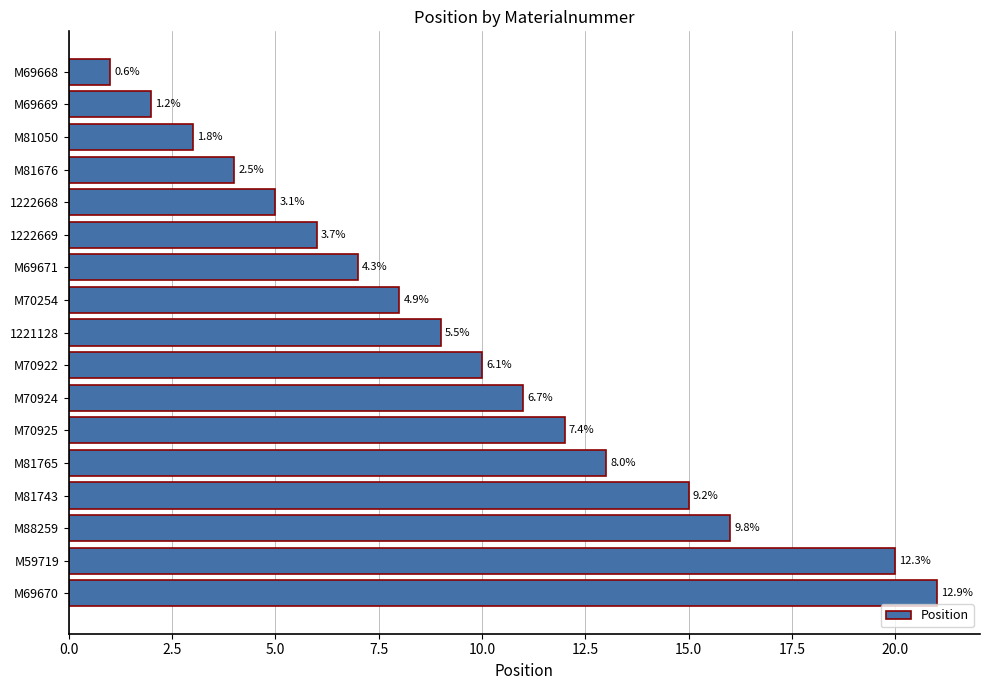

How many bars are there in total?

17